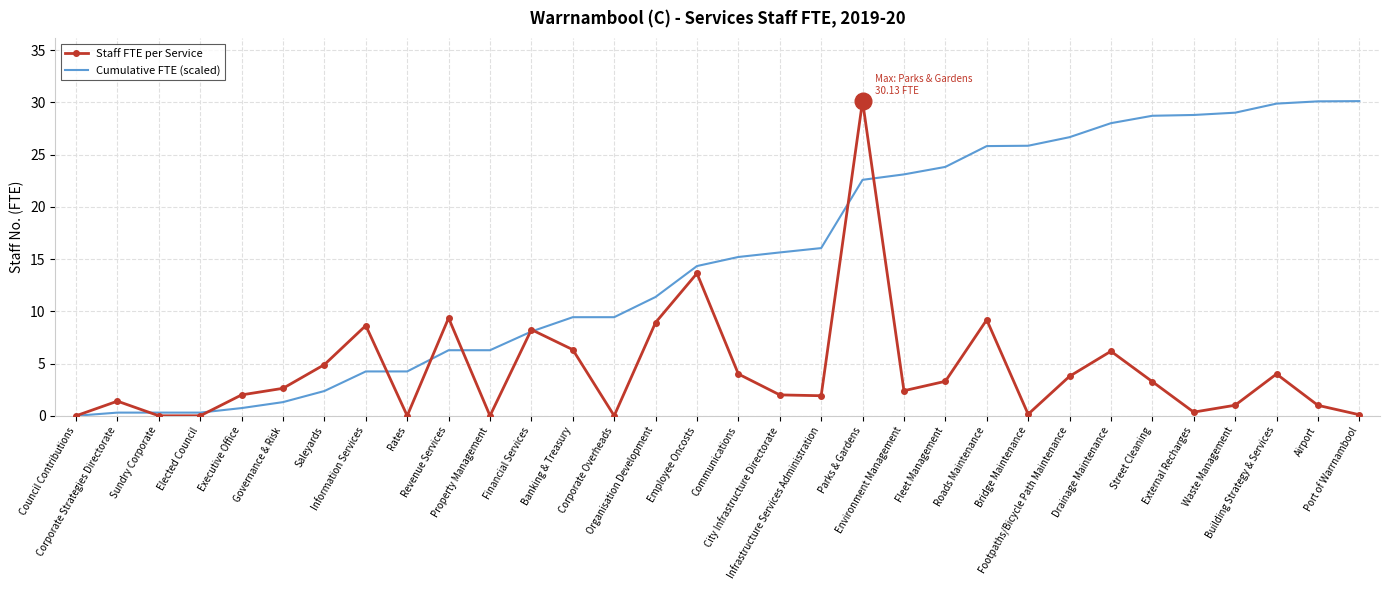

What is the maximum value for Staff FTE per Service?

30.1